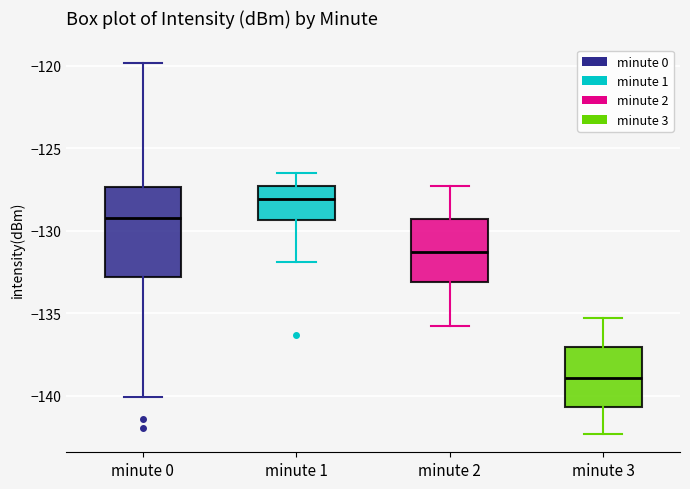

Reading left to right, transcribe this box plot: for each box, give where its median line is, the range the box spans, and where its two whiskers end, as read against the y-axis. The values are not printed on the chart, so give them approximately, as read against the axis.

minute 0: median -129.5, box -133.0 to -127.5, whiskers -140.0 to -120.0
minute 1: median -128.0, box -129.5 to -127.5, whiskers -132.0 to -126.5
minute 2: median -131.5, box -133.0 to -129.5, whiskers -136.0 to -127.5
minute 3: median -139.0, box -140.5 to -137.0, whiskers -142.5 to -135.5